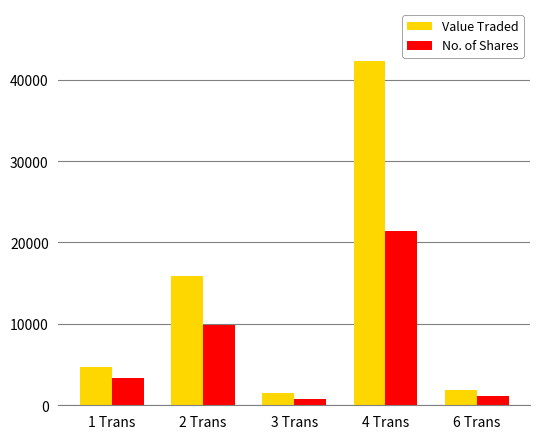

Is it true that No. of Shares equals 21375 at 4 Trans?

True